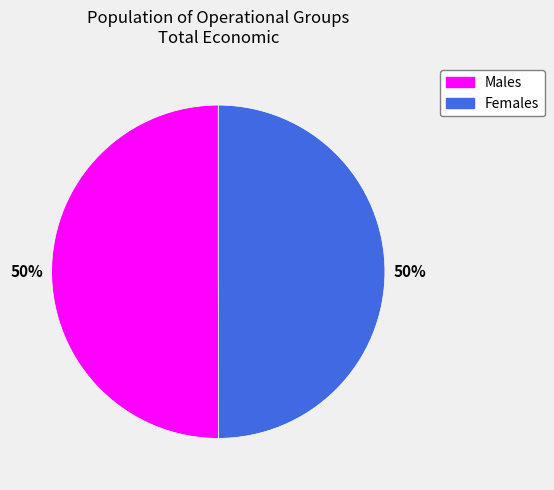

To the nearest percent, what is the average slice percentage?

50%